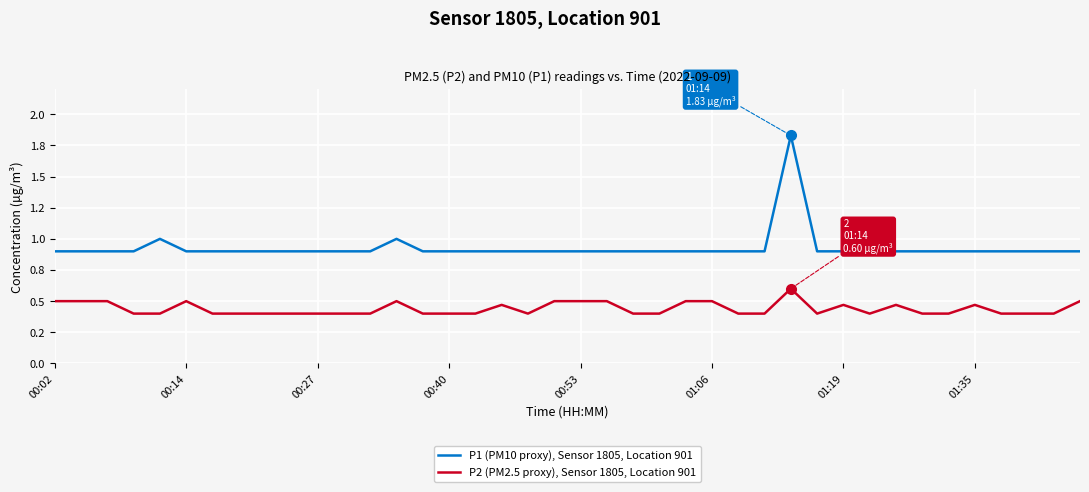

True or false: P1 (PM10 proxy), Sensor 1805, Location 901 and P2 (PM2.5 proxy), Sensor 1805, Location 901 cross at least once.

False